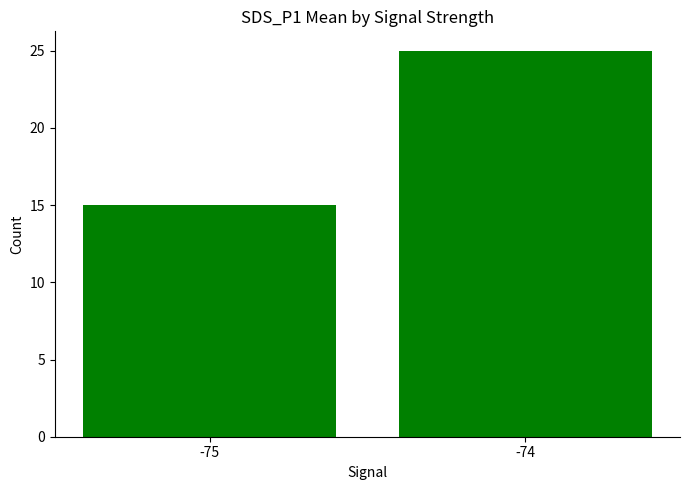

What is the change in value from -75 to -74?

+10